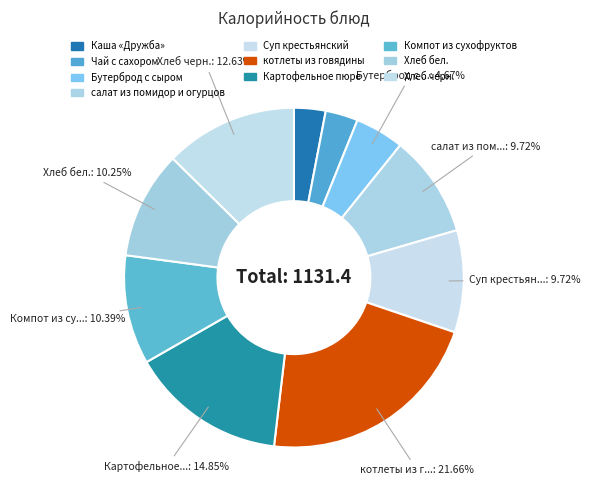

How many segments does this pie chart have?

10